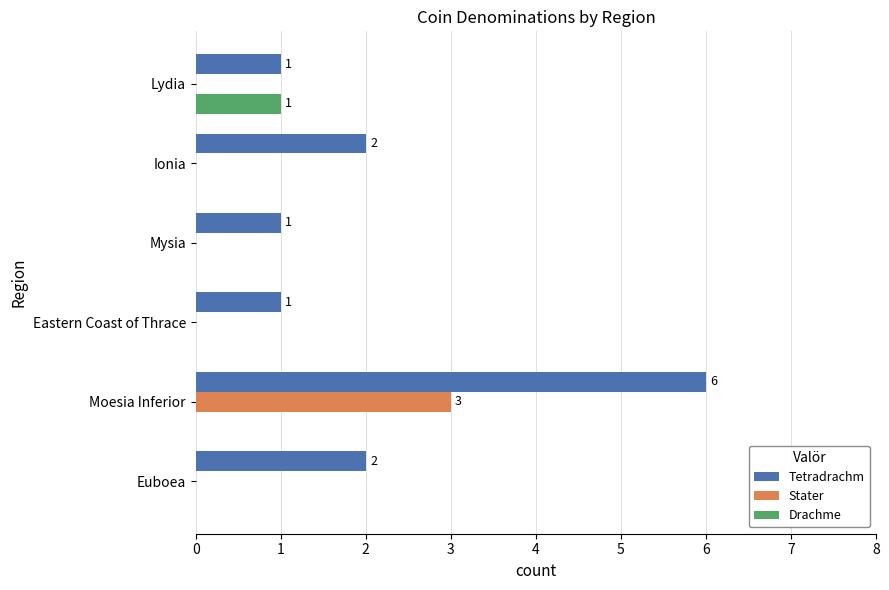

Which series changed the most between Moesia Inferior and Lydia?

Tetradrachm